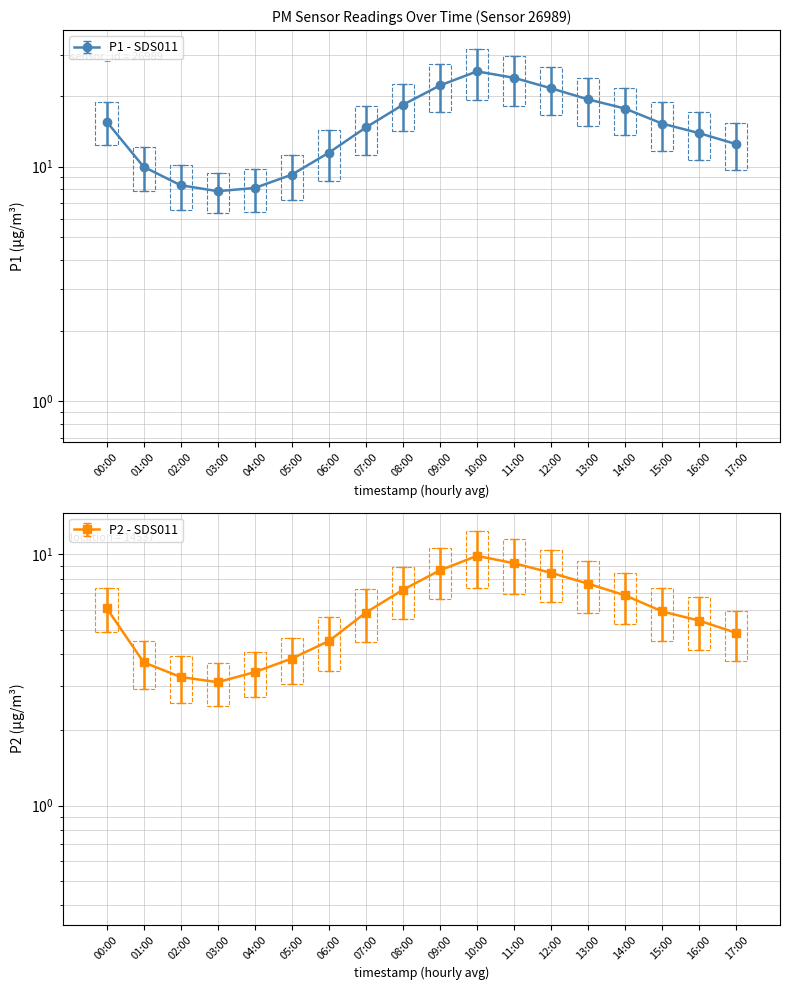

Which series changed the most between 06:00 and 10:00?

P1